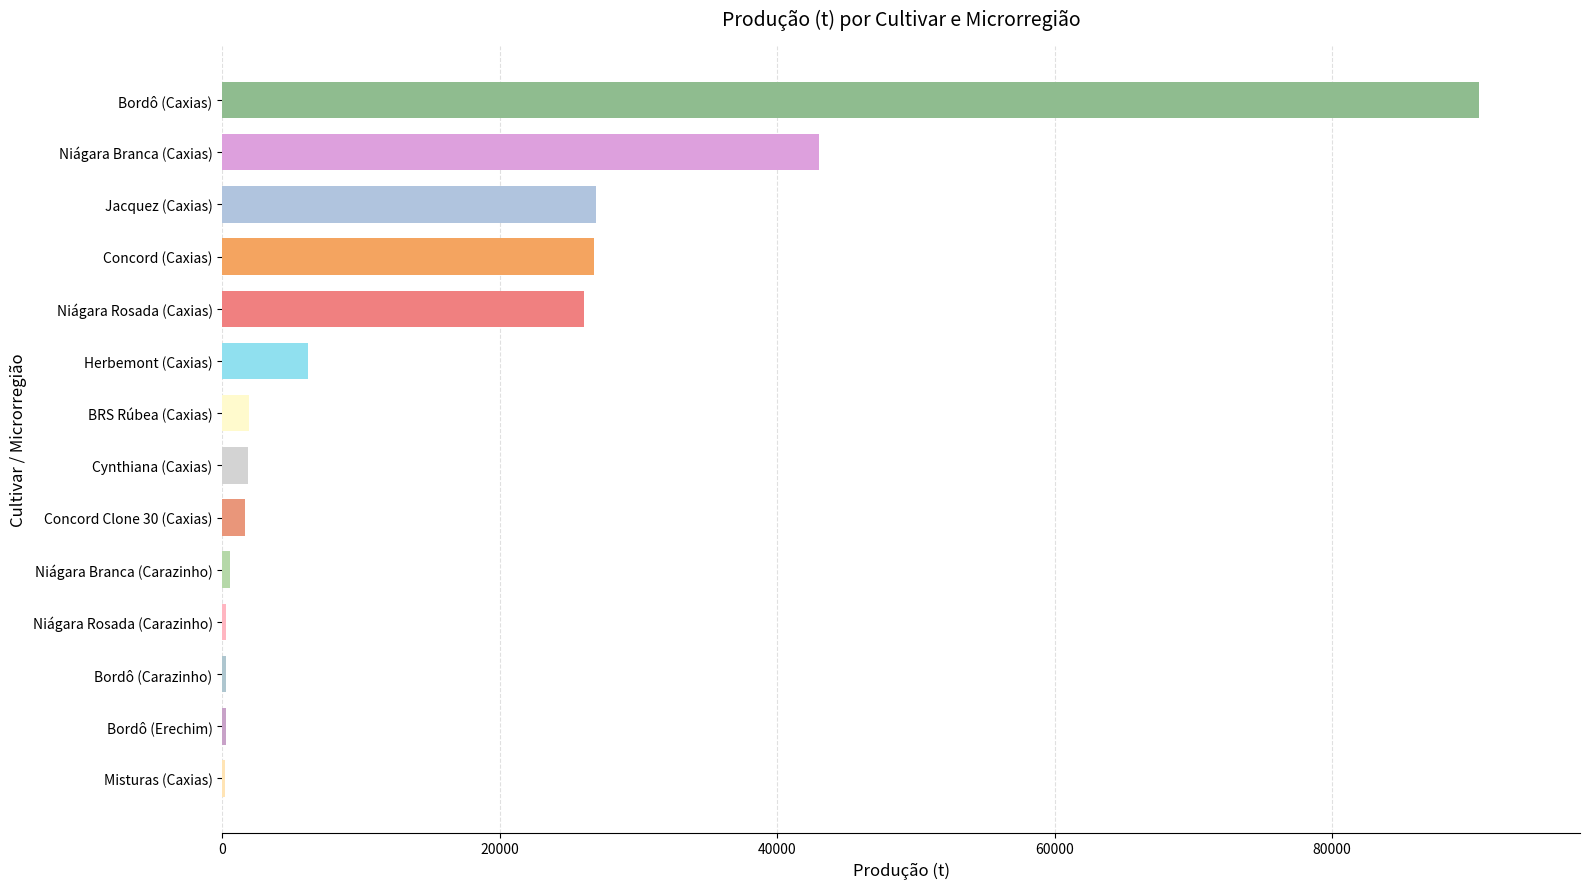

Which has a higher value, Concord Clone 30 (Caxias) or Herbemont (Caxias)?

Herbemont (Caxias)